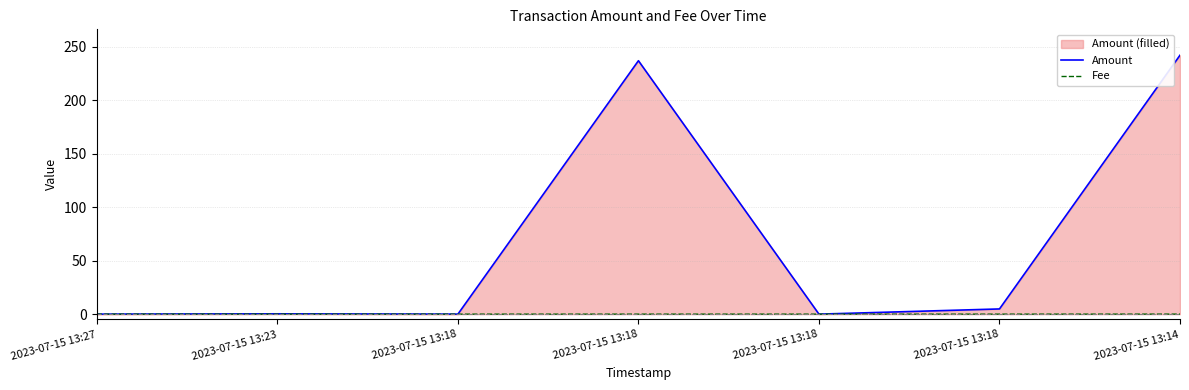

True or false: Fee and Amount cross at least once.

False